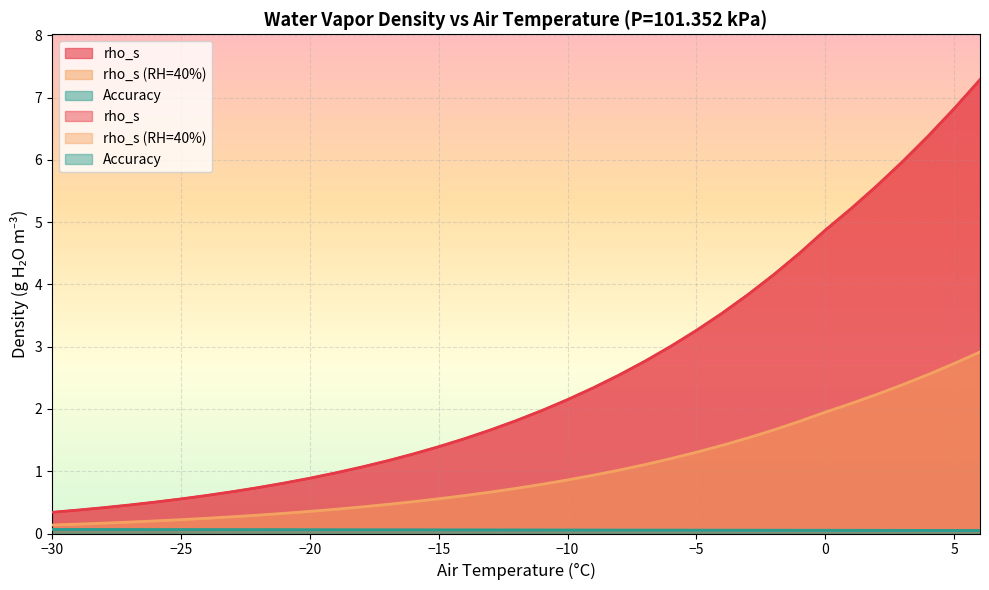

Reading right to left, extract all data points from this chart.

rho_s: 7.3	6.8	6.4	6.0	5.6	5.2	4.9	4.5	4.2	3.8	3.5	3.3	3.0	2.8	2.5	2.3	2.1	2.0	1.8	1.7	1.5	1.4	1.3	1.2	1.1	1.0	0.9	0.8	0.7	0.7	0.6	0.6	0.5	0.5	0.4	0.4	0.3
rho_s (RH=40%): 2.9	2.7	2.6	2.4	2.2	2.1	1.9	1.8	1.7	1.5	1.4	1.3	1.2	1.1	1.0	0.9	0.9	0.8	0.7	0.7	0.6	0.6	0.5	0.5	0.4	0.4	0.4	0.3	0.3	0.3	0.2	0.2	0.2	0.2	0.2	0.2	0.1
Accuracy: 0.0	0.0	0.0	0.1	0.1	0.1	0.1	0.1	0.1	0.1	0.1	0.1	0.1	0.1	0.1	0.1	0.1	0.1	0.1	0.1	0.1	0.1	0.1	0.1	0.1	0.1	0.1	0.1	0.1	0.1	0.1	0.1	0.1	0.1	0.1	0.1	0.1